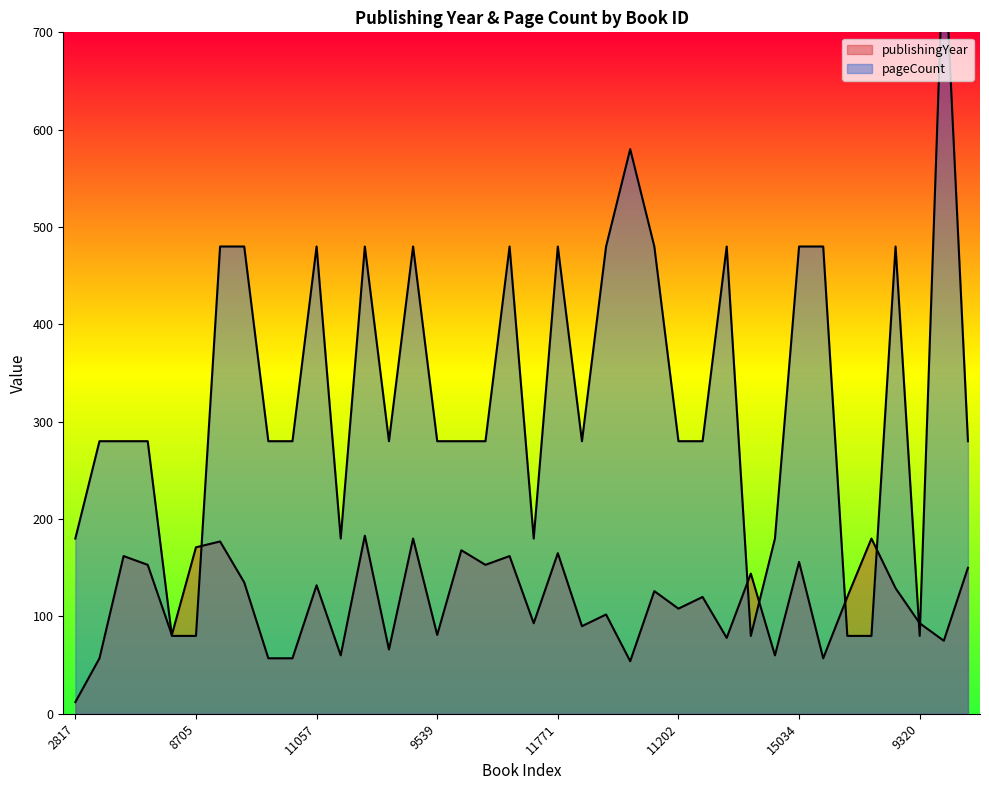

Which label corresponds to the largest value in the chart?

14426